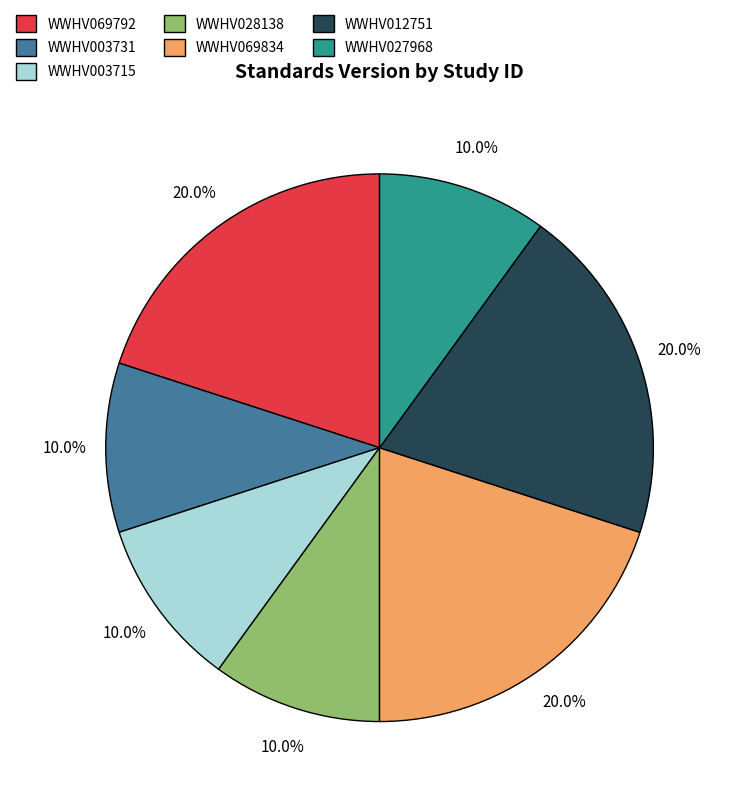

Count the number of slices in the pie.

7